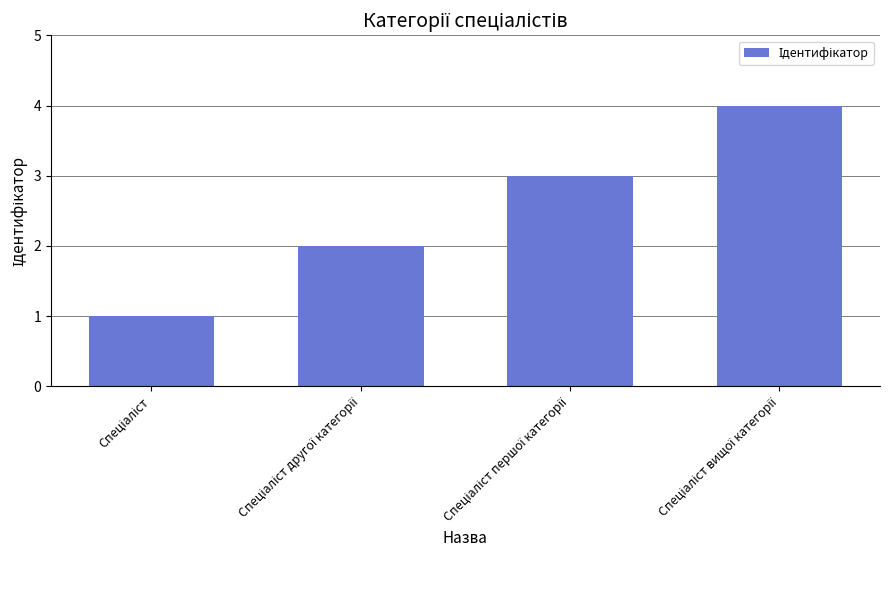

Count the number of data series in this chart.

1